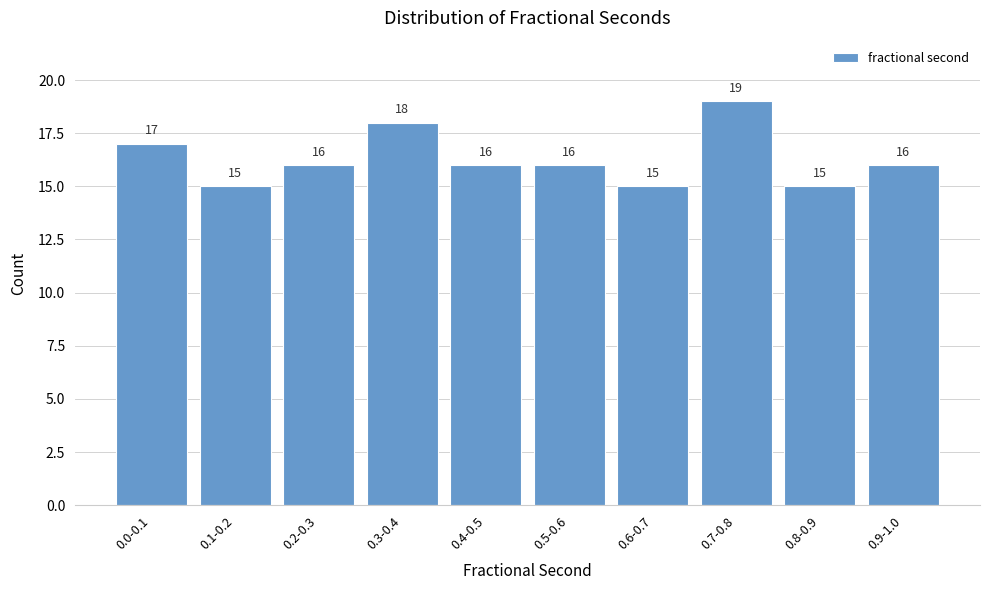

Reading left to right, list all the values displayed in this chart.

0.0-0.1=17	0.1-0.2=15	0.2-0.3=16	0.3-0.4=18	0.4-0.5=16	0.5-0.6=16	0.6-0.7=15	0.7-0.8=19	0.8-0.9=15	0.9-1.0=16